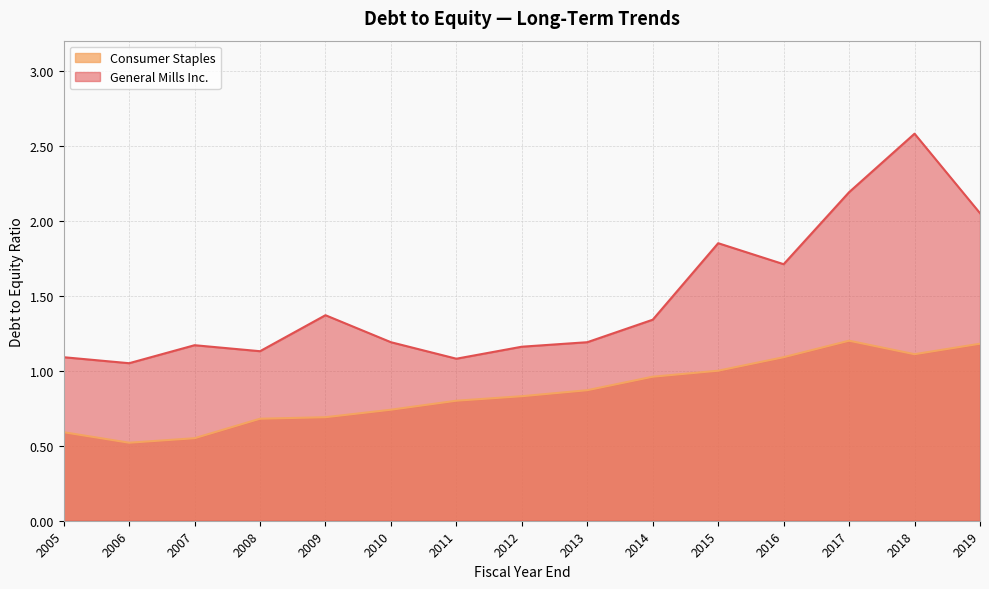

Which has a higher value, 2017 or 2010?

2017